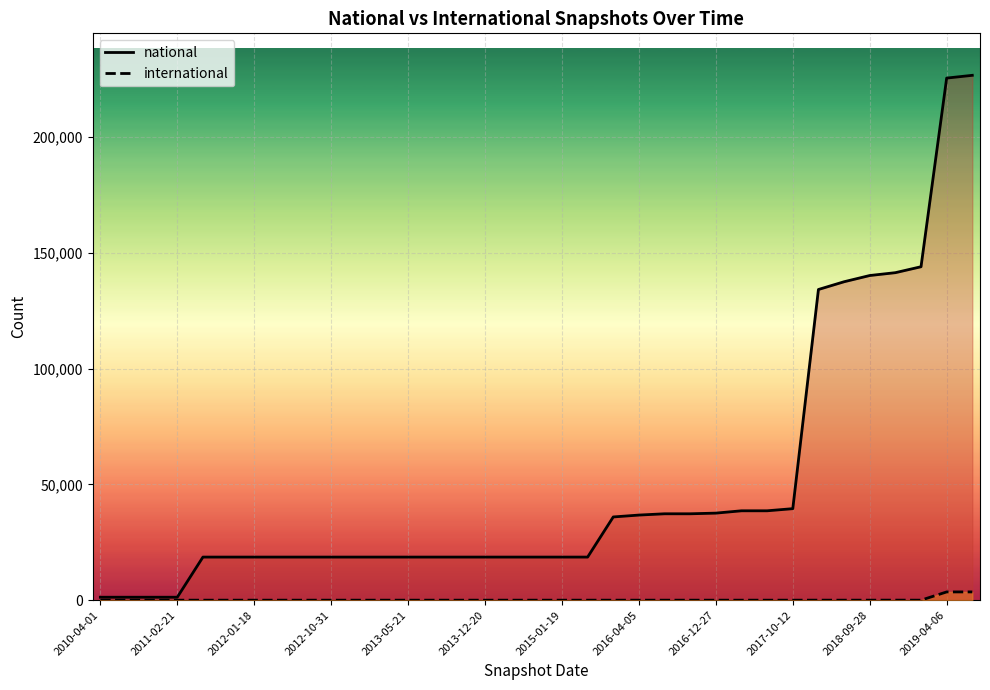

True or false: national and international intersect in this chart.

False